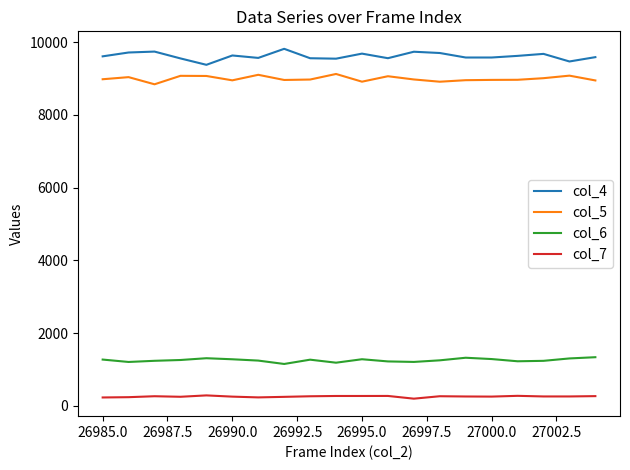

True or false: col_5 and col_4 cross at least once.

False